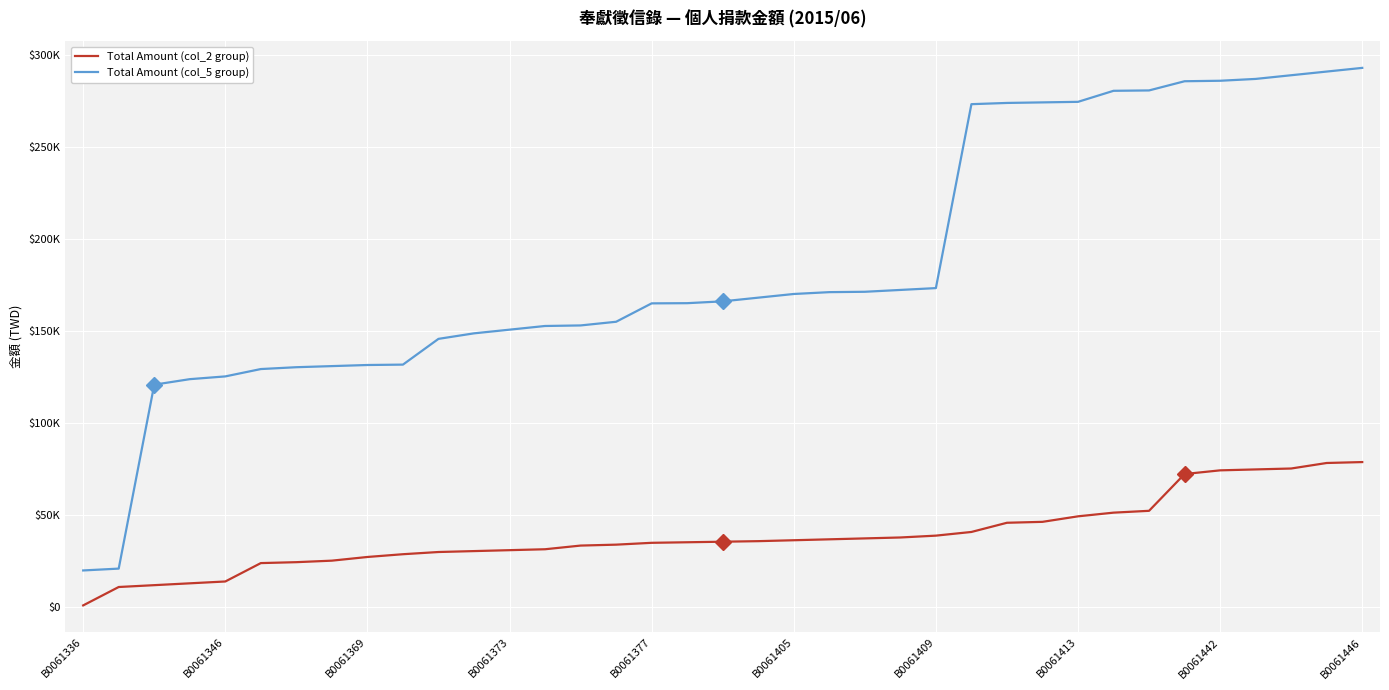

True or false: Total Amount (col_2 group) has more than 0 interior local peaks.

False